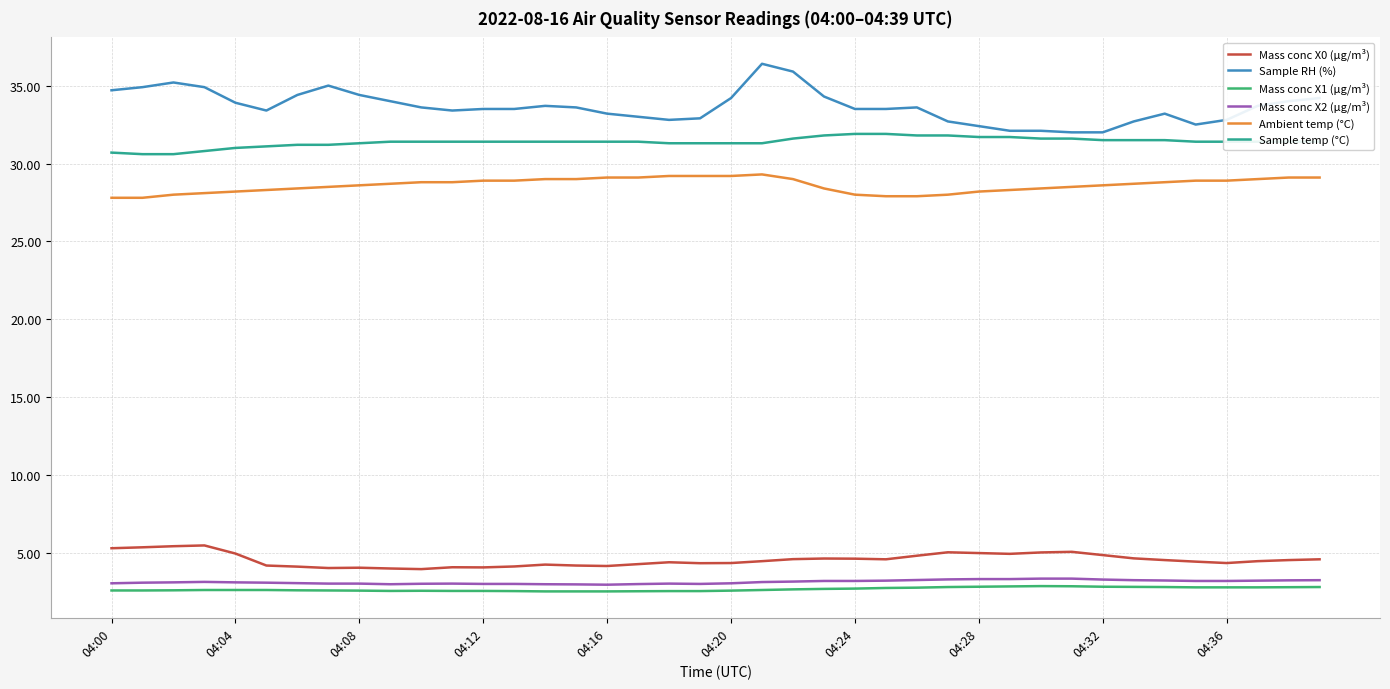

Which series has the widest spread of values?

Sample RH (%)